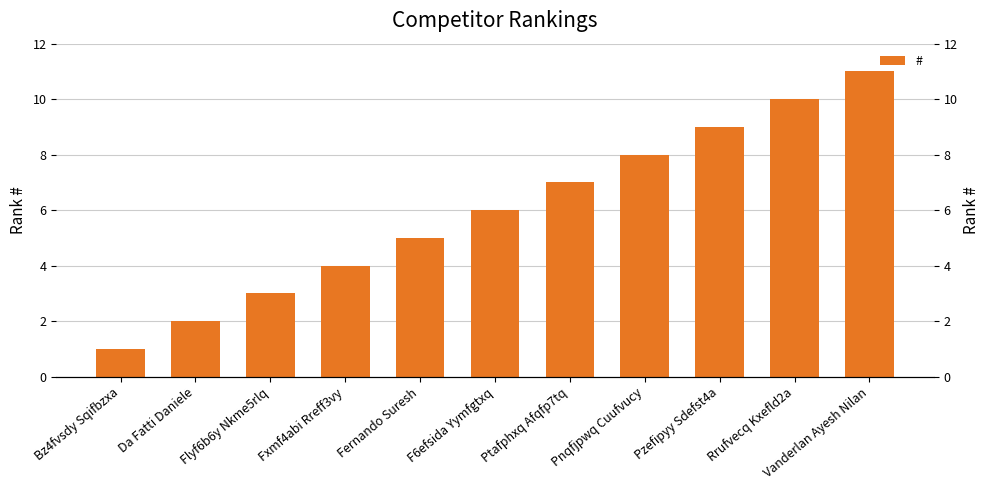

List the labels in order of value, smallest first.

Bz4fvsdy Sqifbzxa, Da Fatti Daniele, Flyf6b6y Nkme5rlq, Fxmf4abi Rreff3vy, Fernando Suresh, F6efsida Yymfgtxq, Ptafphxq Afqfp7tq, Pnqfjpwq Cuufvucy, Pzefipyy Sdefst4a, Rrufvecq Kxefld2a, Vanderlan Ayesh Nilan